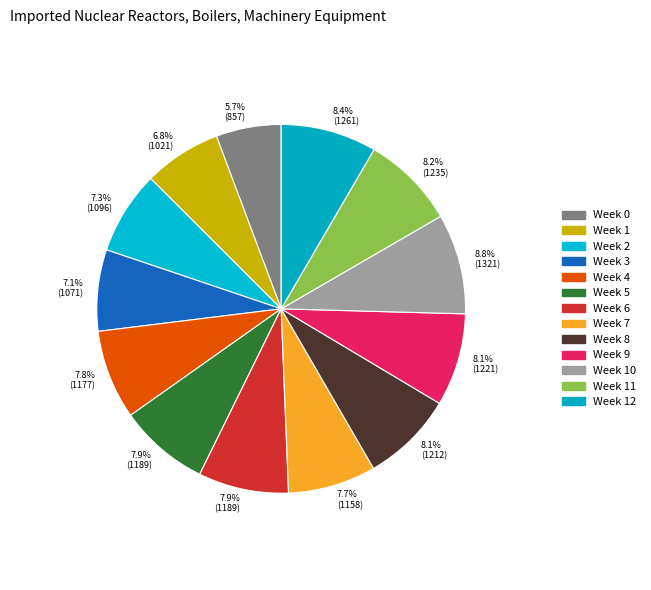

Count the number of slices in the pie.

13